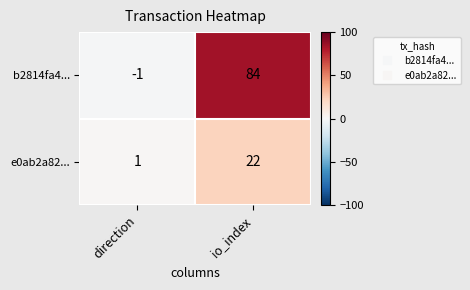

Rank the series at direction from highest to lowest value.

e0ab2a82..., b2814fa4...